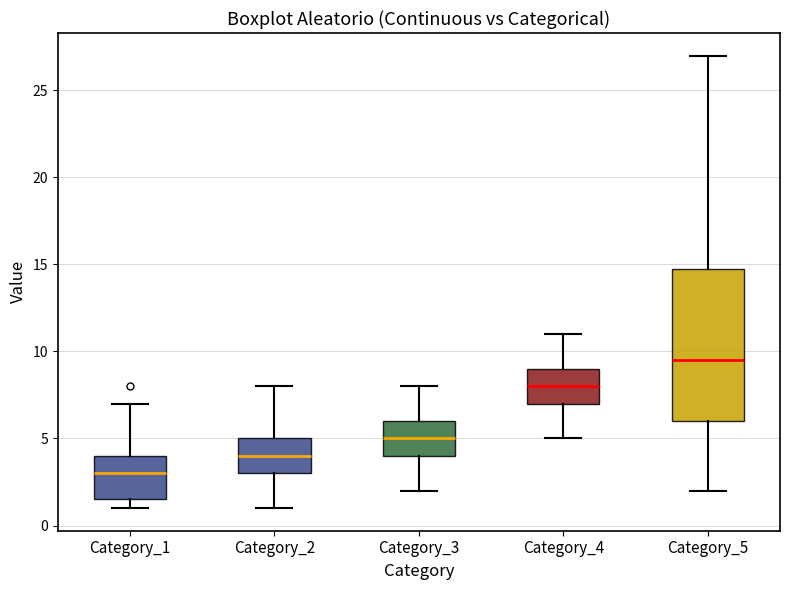

Where does the lower whisker of the box for Category_4 end on the y-axis? The values are not printed on the chart, so give them approximately, as read against the axis.

5.0